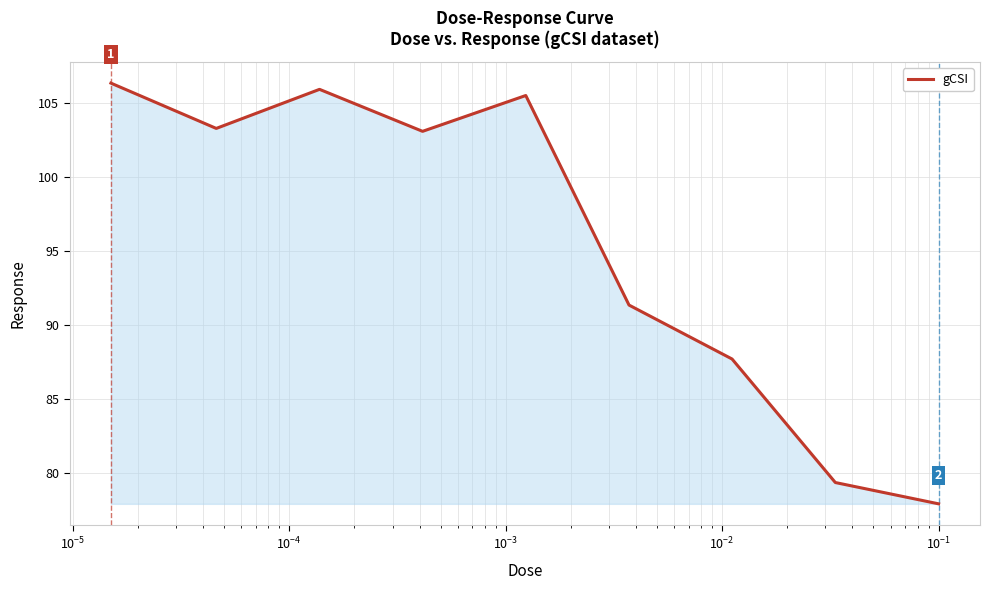

What is the smallest value displayed?

77.9